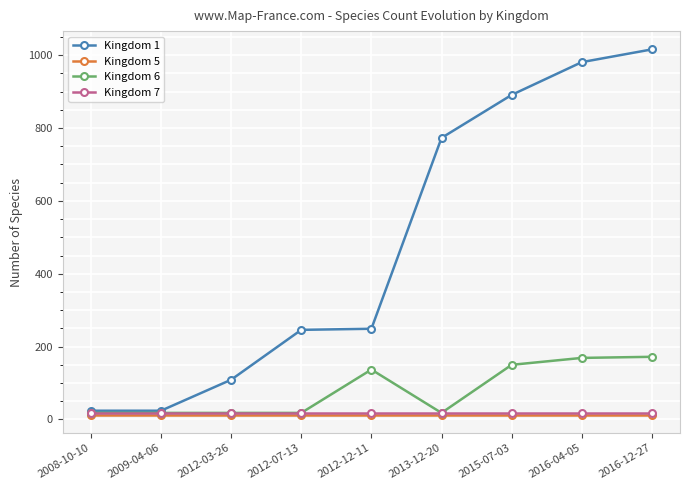

What is the label of the 7th point from the right?

2012-03-26